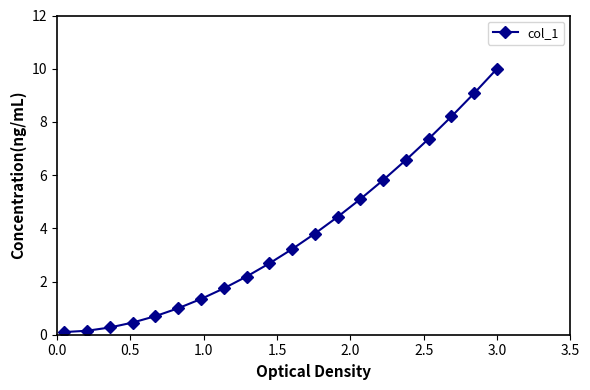

Reading right to left, list all the values displayed in this chart.

10.0	9.1	8.2	7.4	6.6	5.8	5.1	4.4	3.8	3.2	2.7	2.2	1.7	1.3	1.0	0.7	0.5	0.3	0.1	0.1